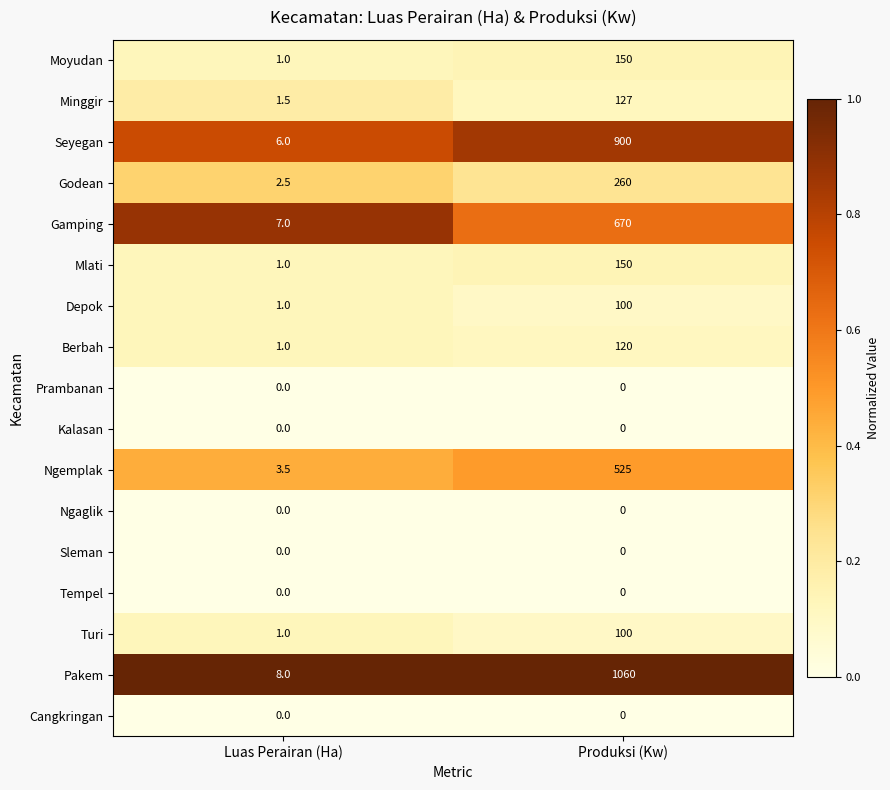

True or false: Pakem has a value of 1060.0 at Produksi (Kw).

True